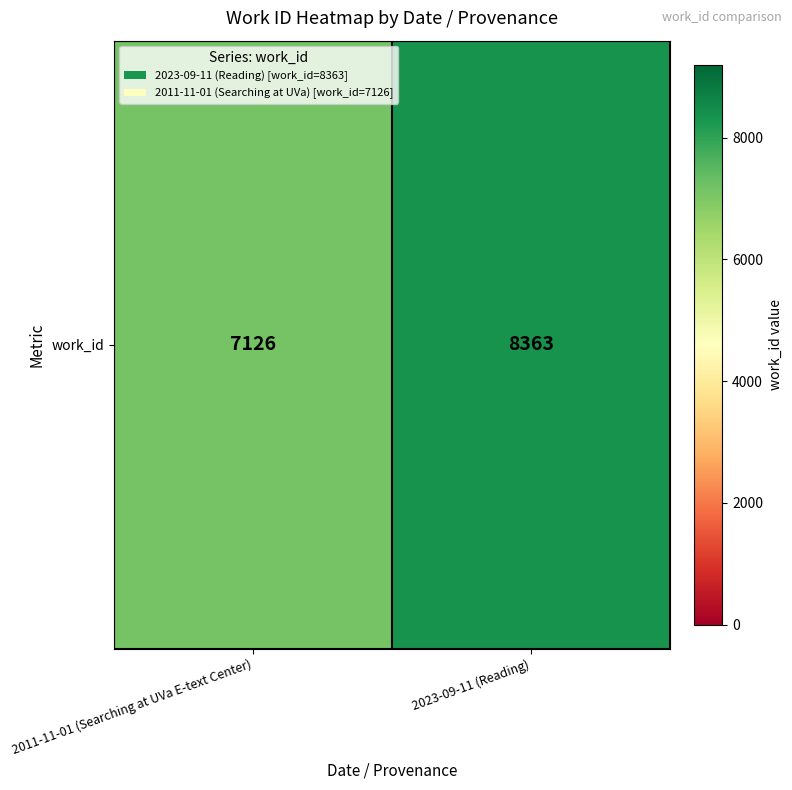

What is the difference between the maximum and minimum values?

1237